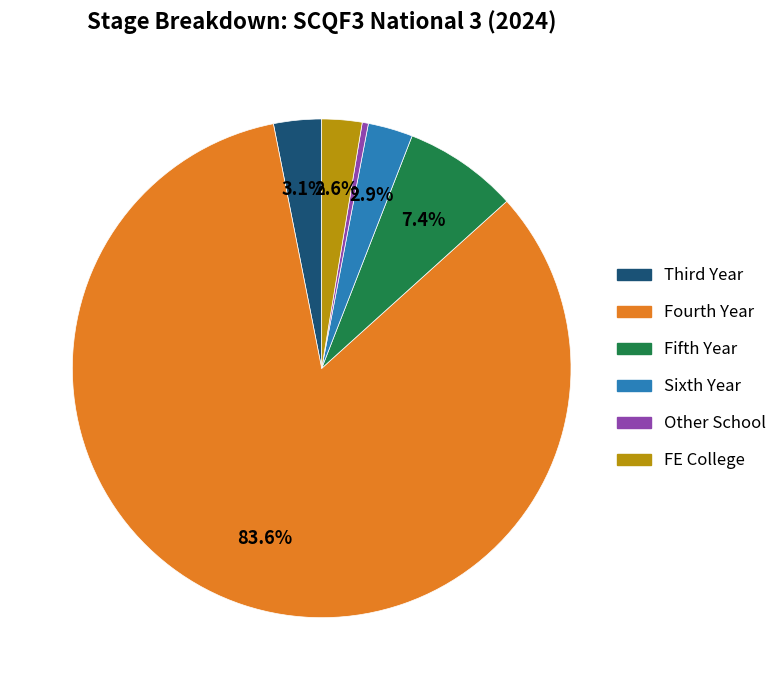

Is there a majority slice in this chart?

Yes